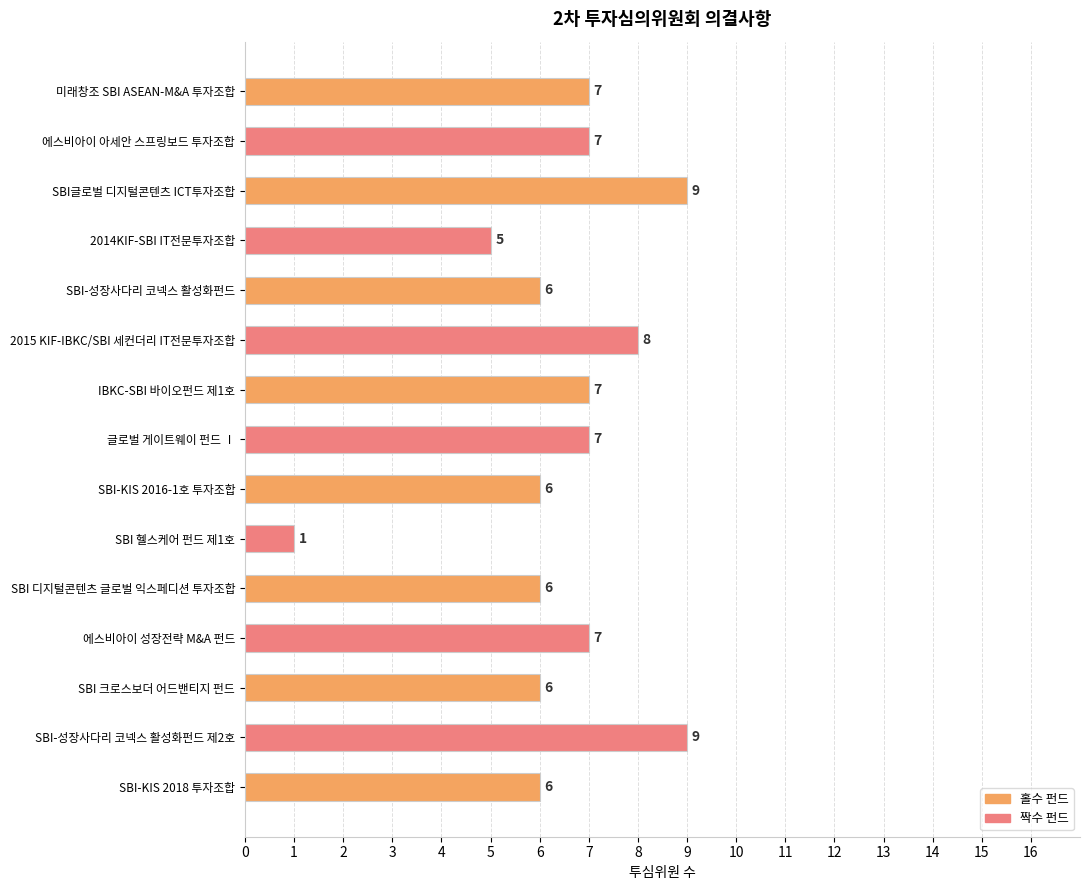

The chart shows a value of 1 at SBI 헬스케어 펀드 제1호. True or false?

True